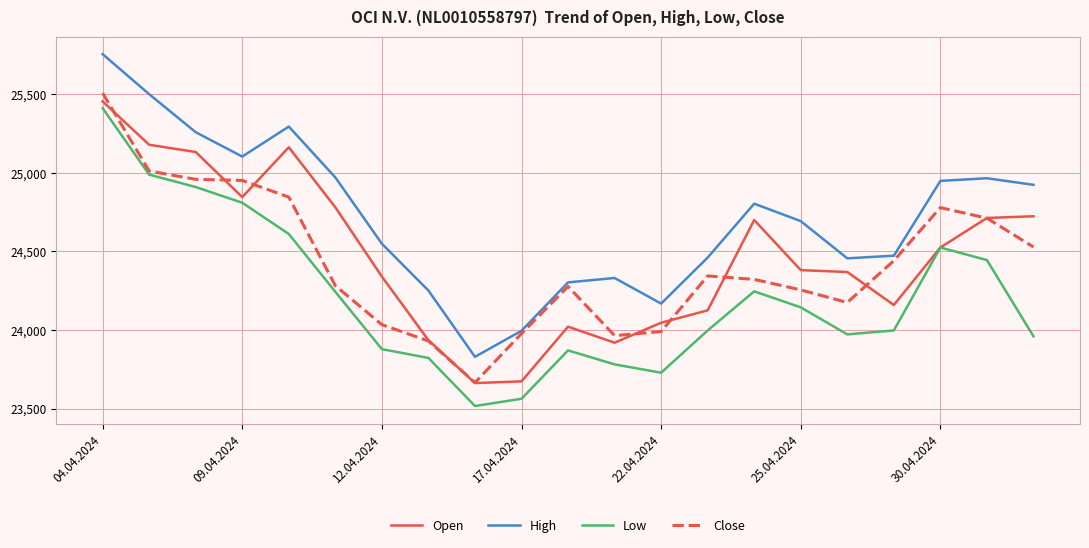

True or false: Open has more than 2 points higher than both neighbors.

True